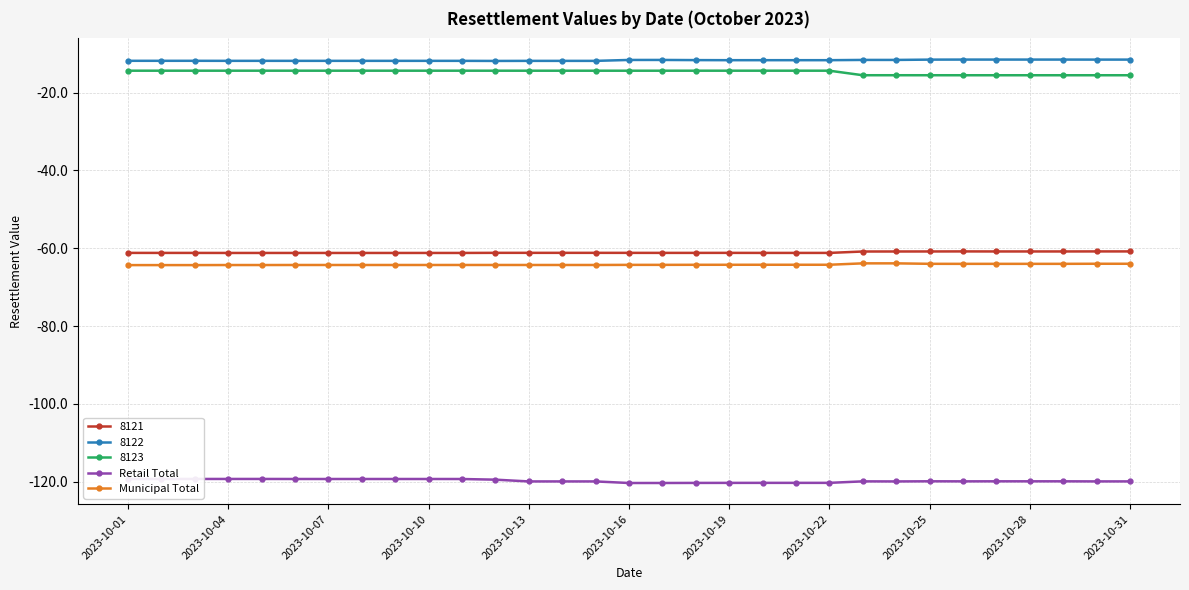

What is the highest value of the 8122 series?

-11.5